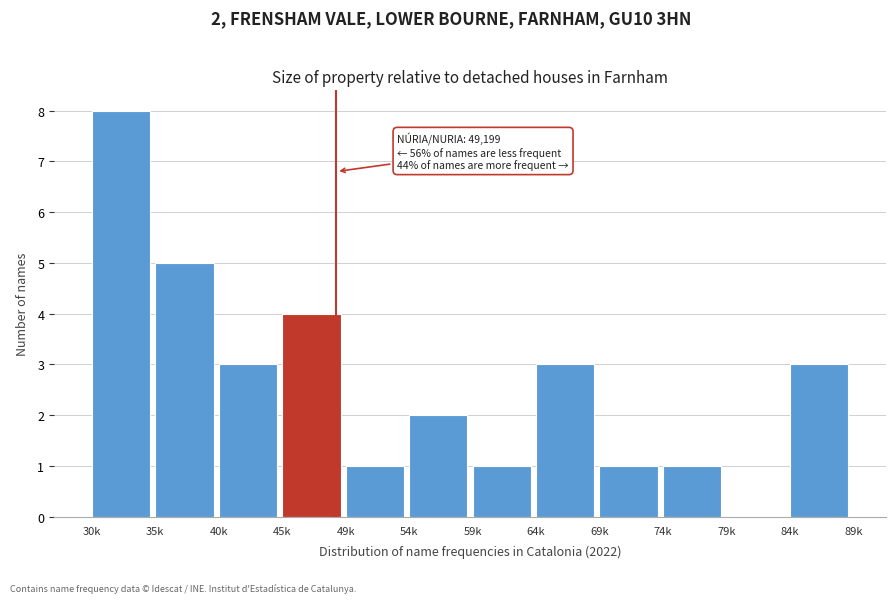

Reading left to right, transcribe all the data shown in this chart.

30k=8	35k=5	40k=3	45k=4	49k=1	54k=2	59k=1	64k=3	69k=1	74k=1	79k=0	84k=3